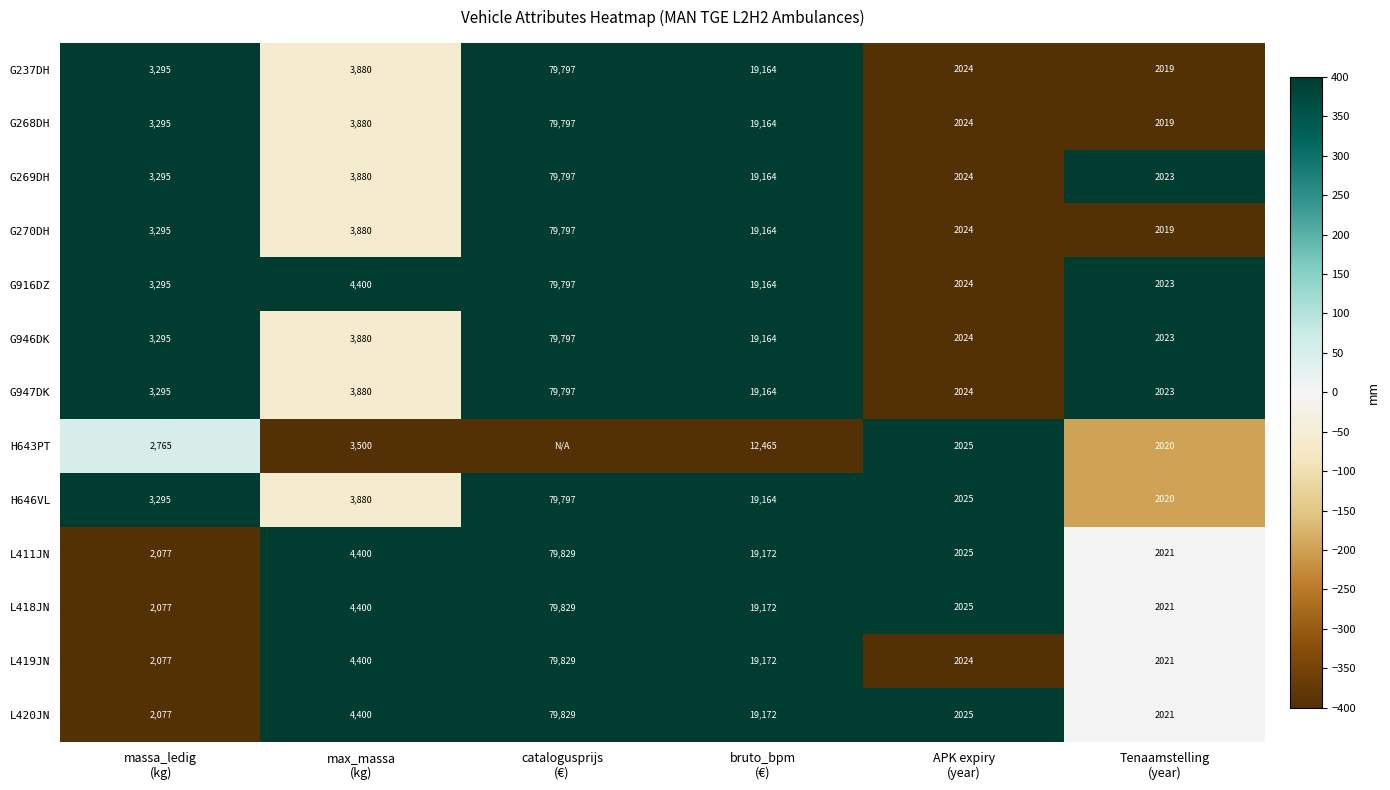

What is the average value of the G947DK series?

18364